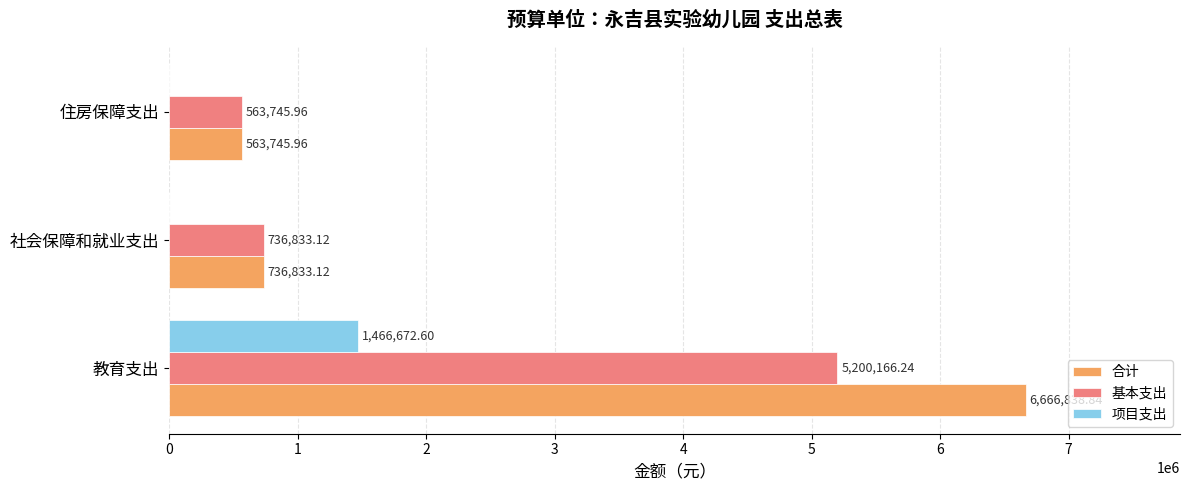

Where is 基本支出 nearest to the value 2881956?

社会保障和就业支出